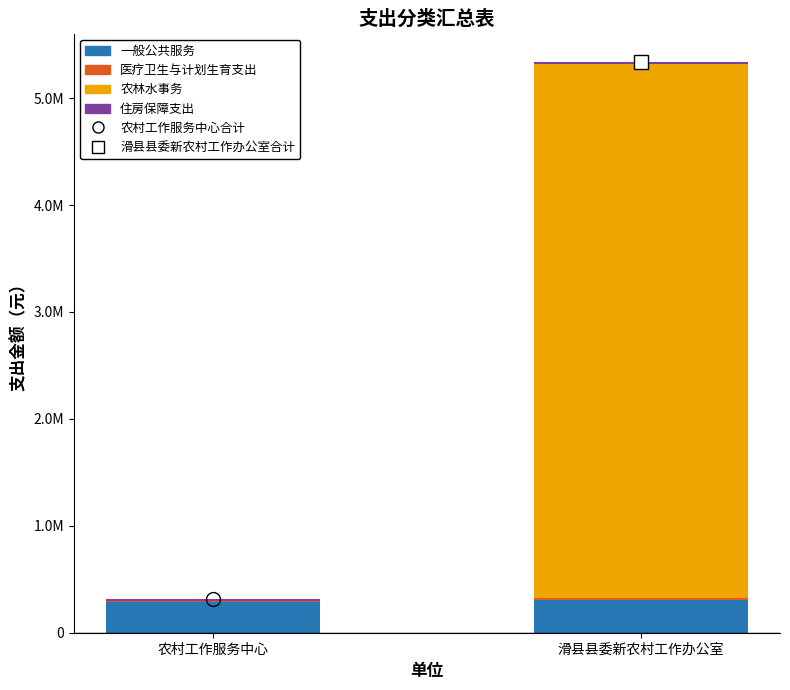

Are the bars horizontal?

No